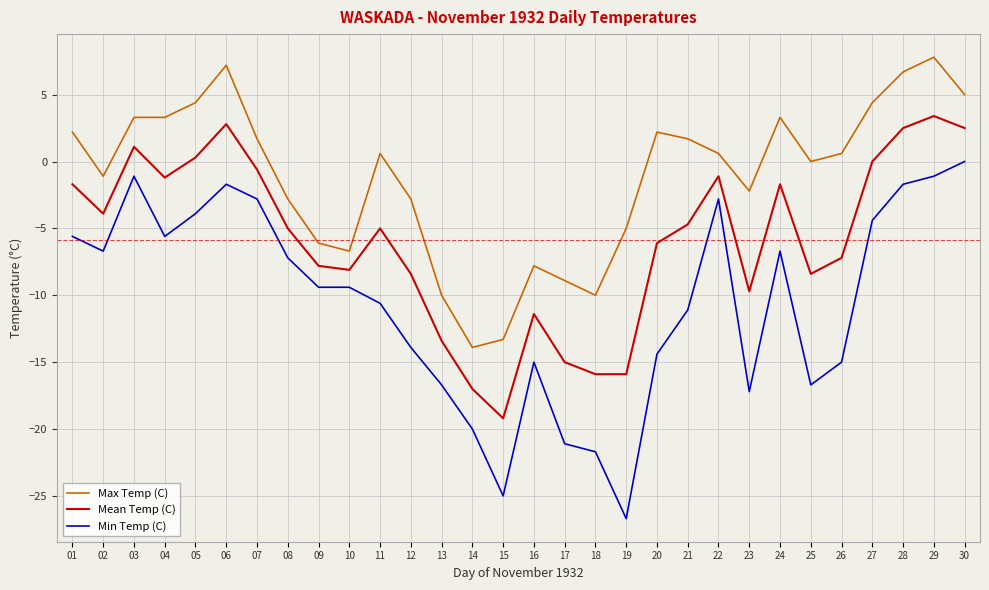

What is the total value across all series at 13?

-40.1